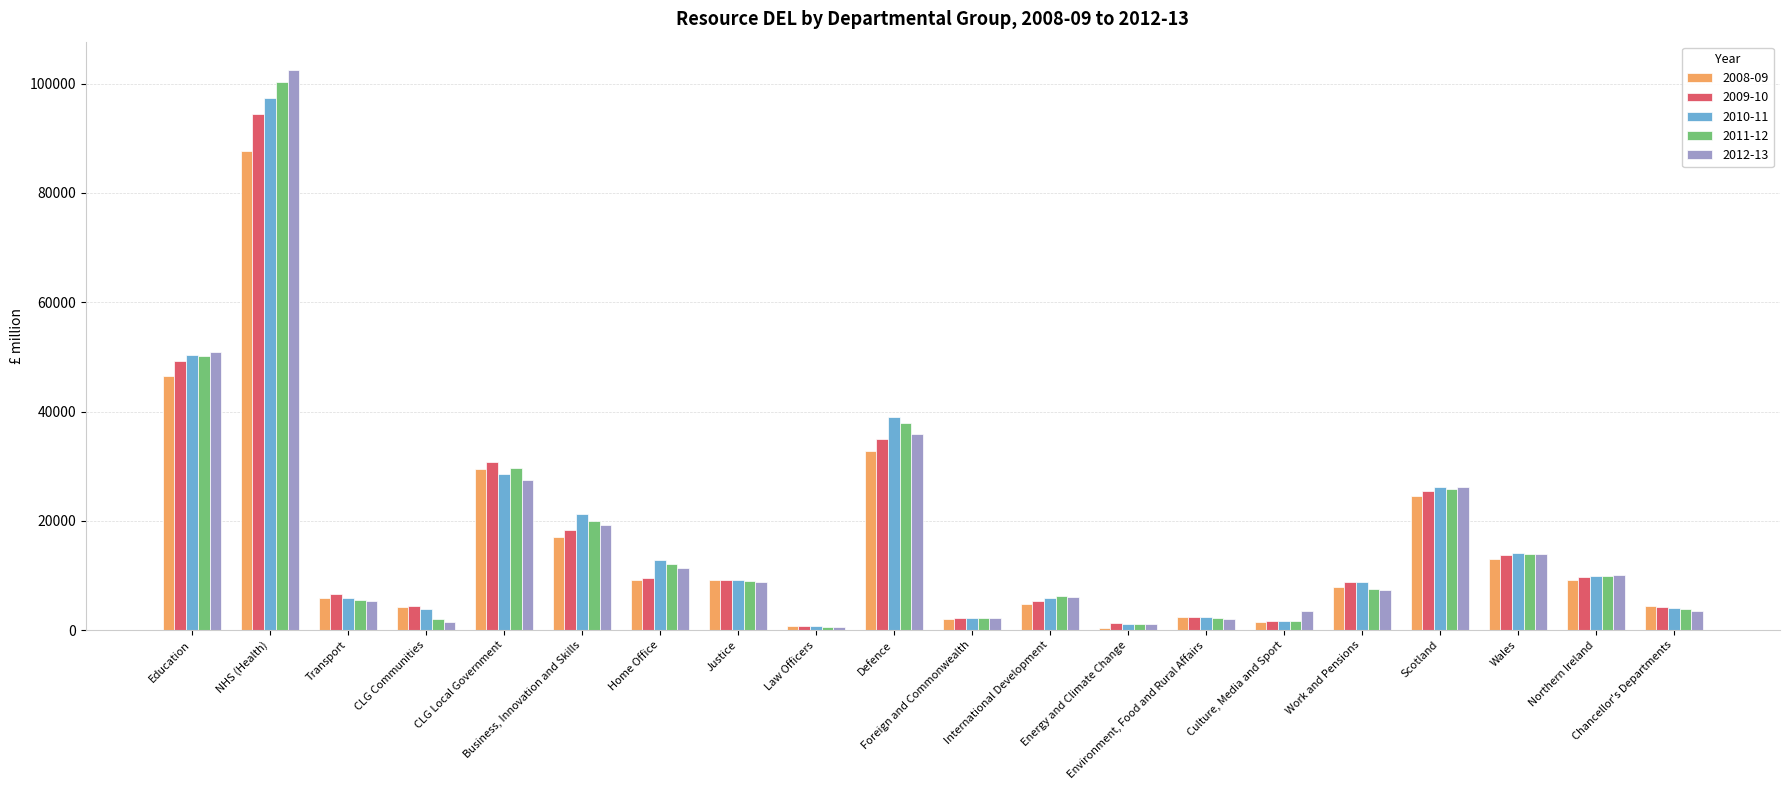

Which has a higher value, Foreign and Commonwealth or Northern Ireland?

Northern Ireland